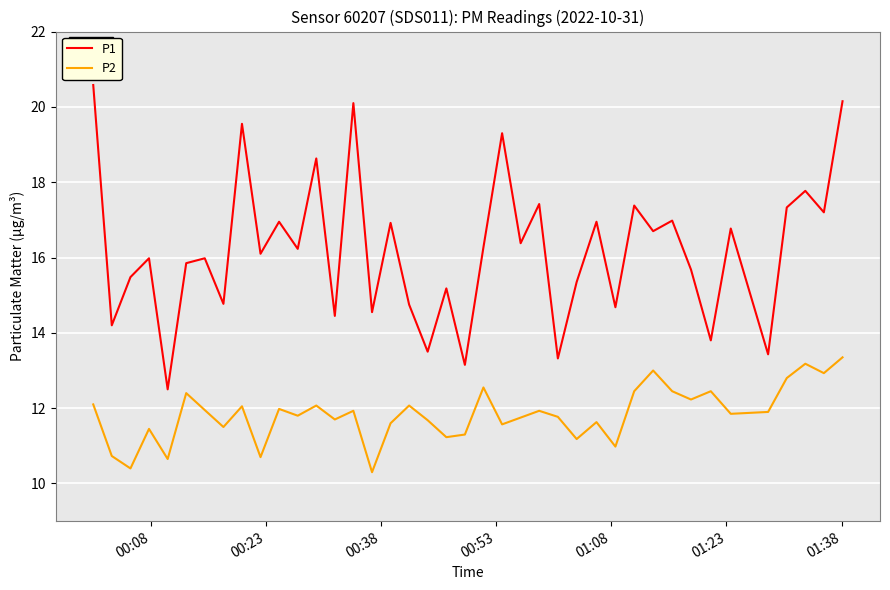

Which series has the largest range (max minus min)?

P1